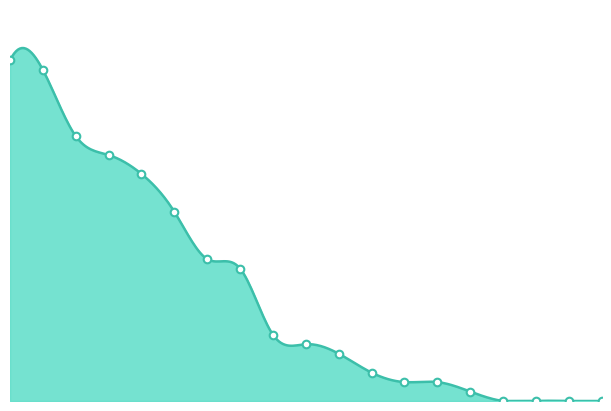

Which has a higher value, 14 or 1?

1